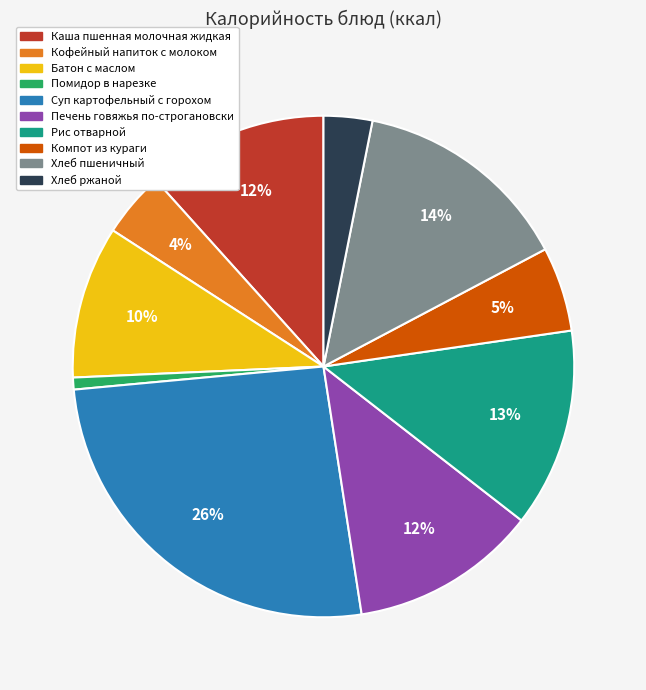

What percentage is the Рис отварной slice, to the nearest percent?

13%